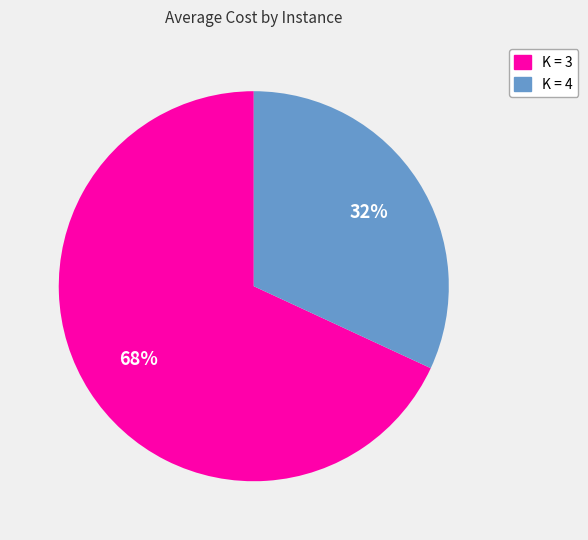

To the nearest percent, what is the difference between the largest and smallest slice percentages?

36%